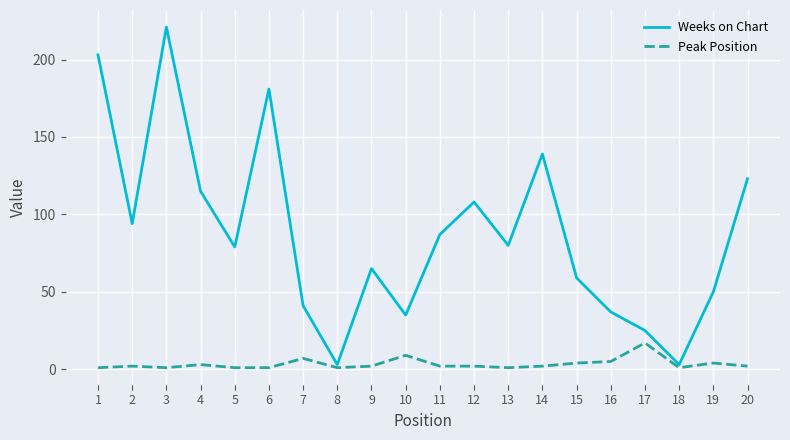

Rank the series by their average value, from lowest to highest.

Peak Position, Weeks on Chart